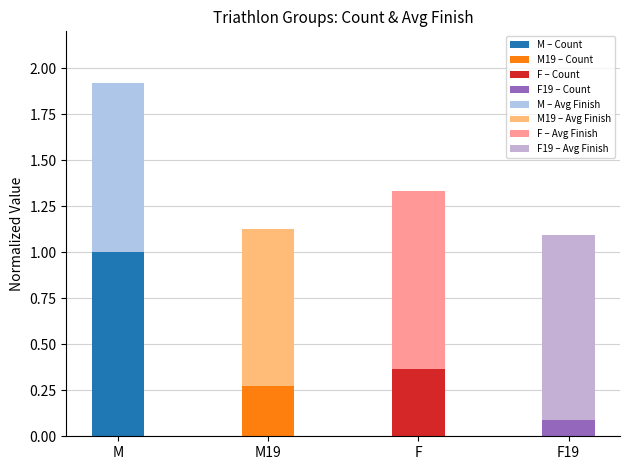

Does the chart contain any negative values?

No